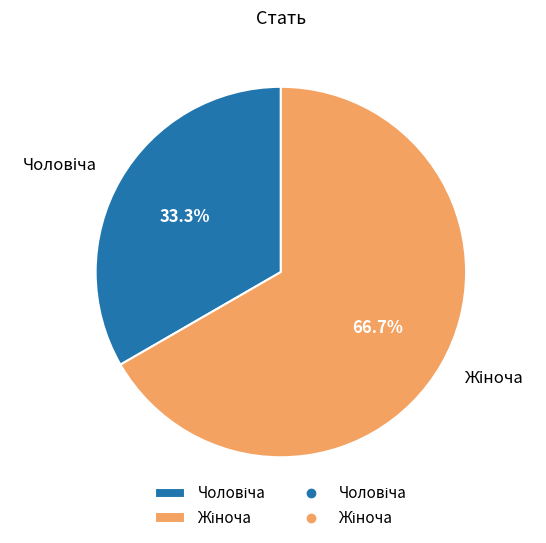

Does any single category account for the majority?

Yes